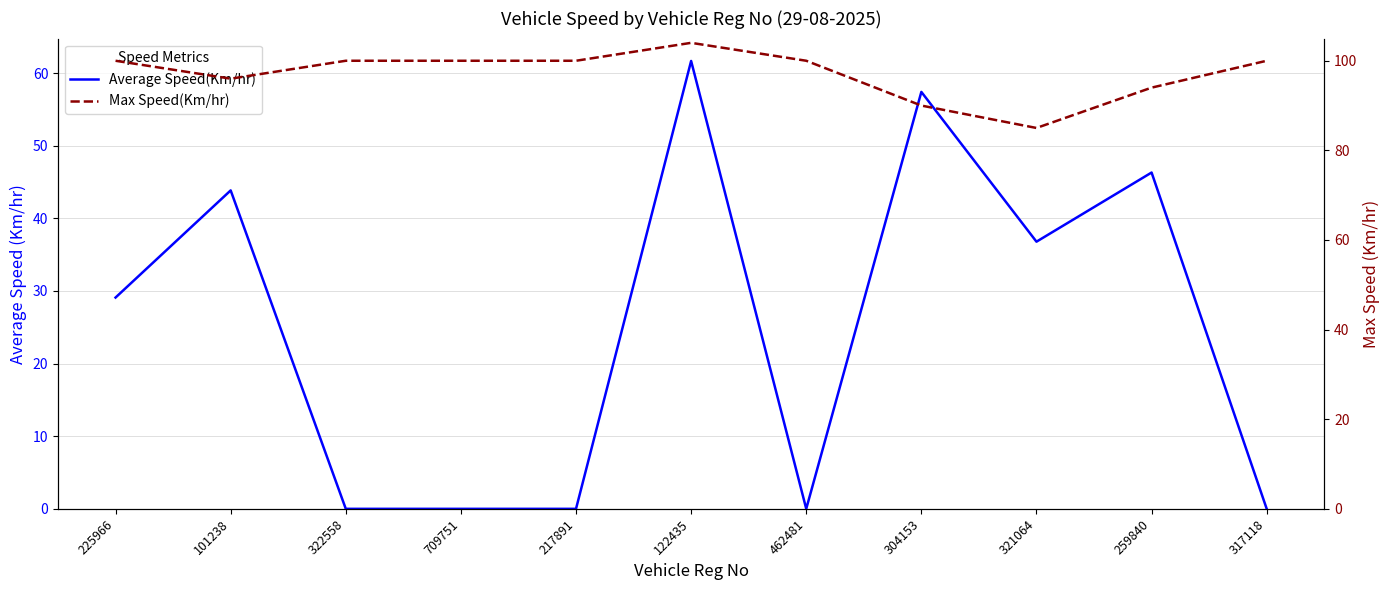

What position from the right is 225966?

11